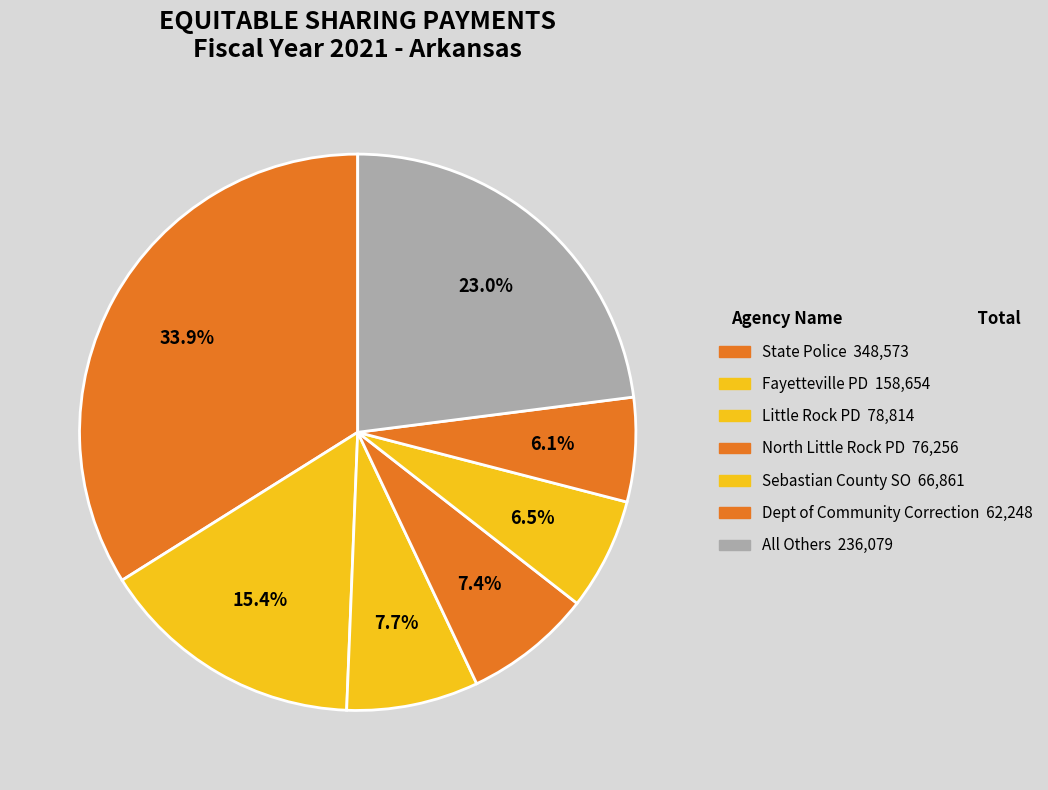

How many segments does this pie chart have?

7